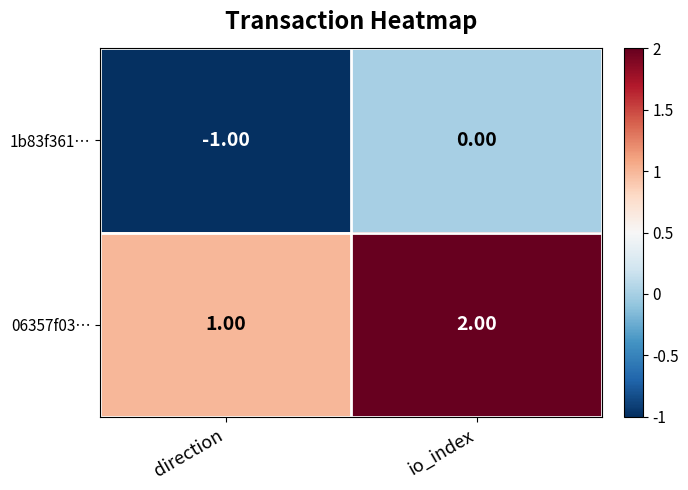

At which category is the sum across all series the highest?

io_index